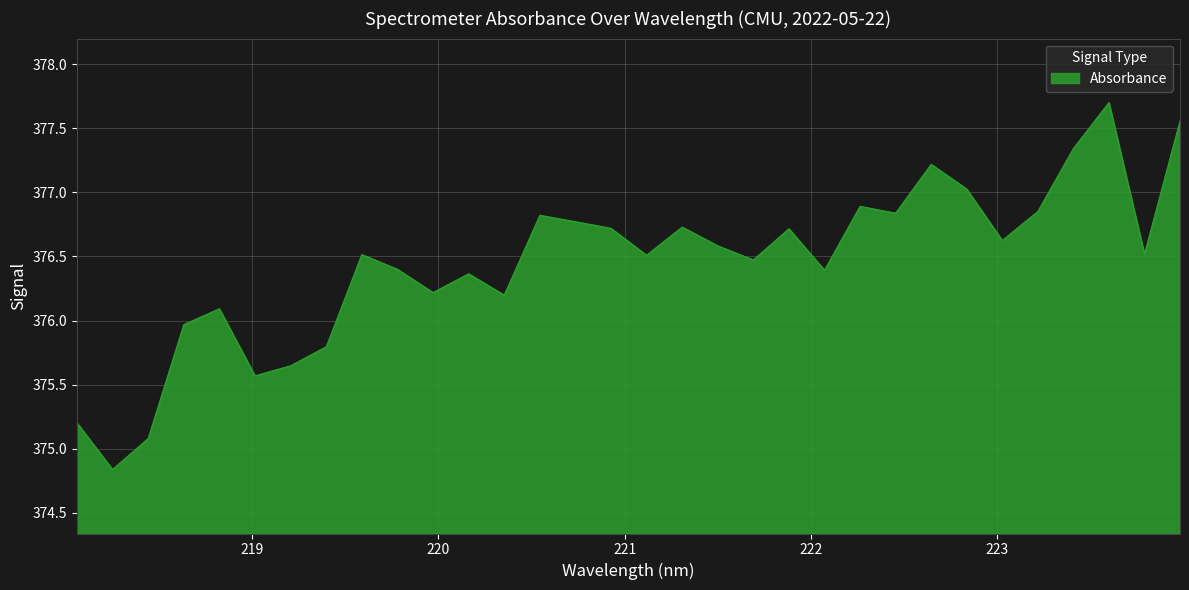

What is the difference between the maximum and minimum values?

2.9